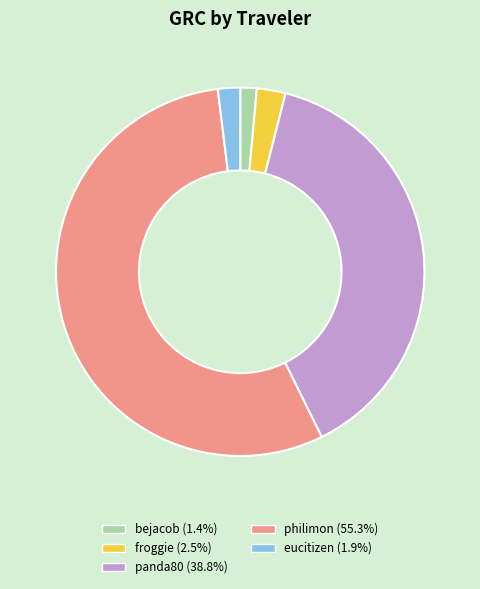

What is the ratio of the value at panda80 to the value at froggie?

15.4